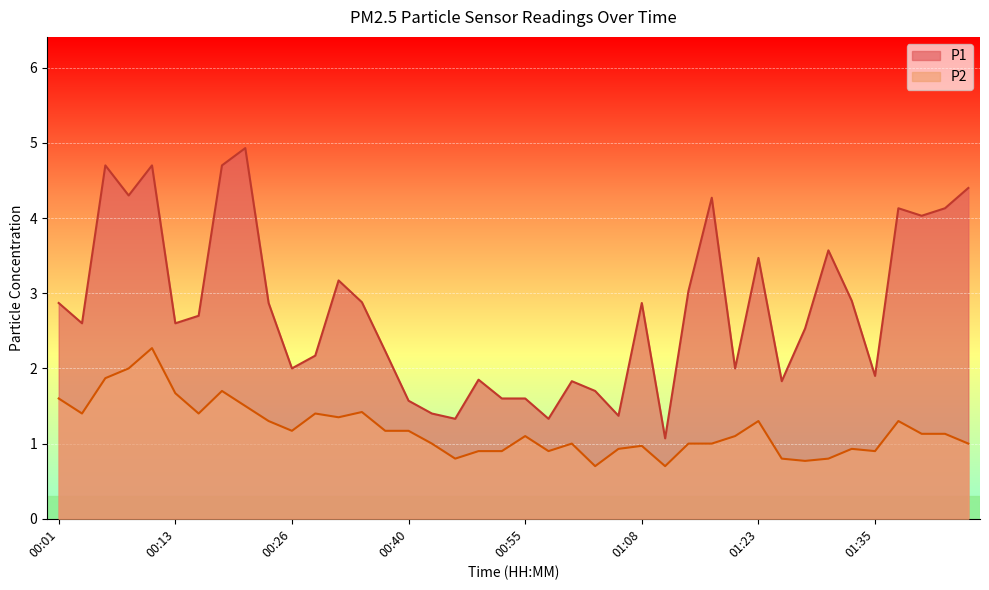

How many values in the P1 series are below 2?

13